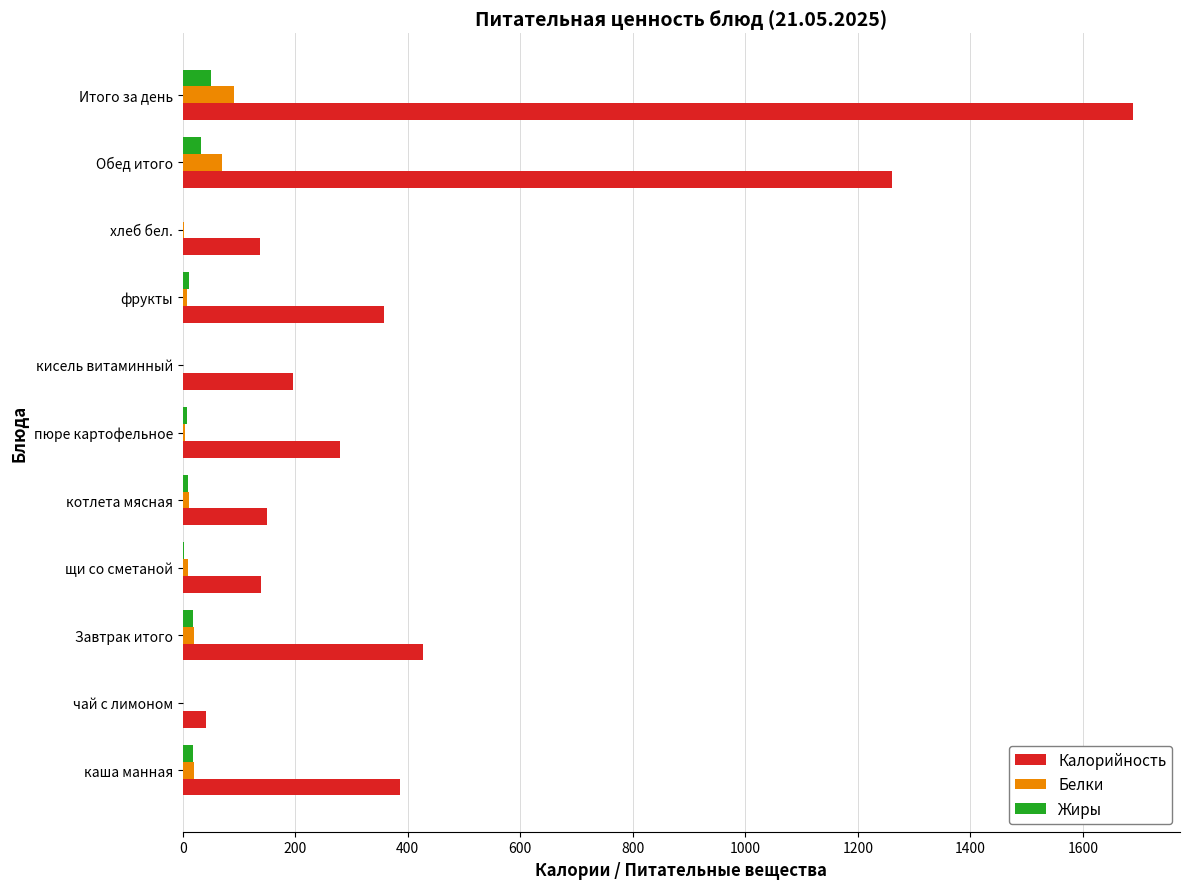

At which category does the chart reach its peak across all series?

Итого за день